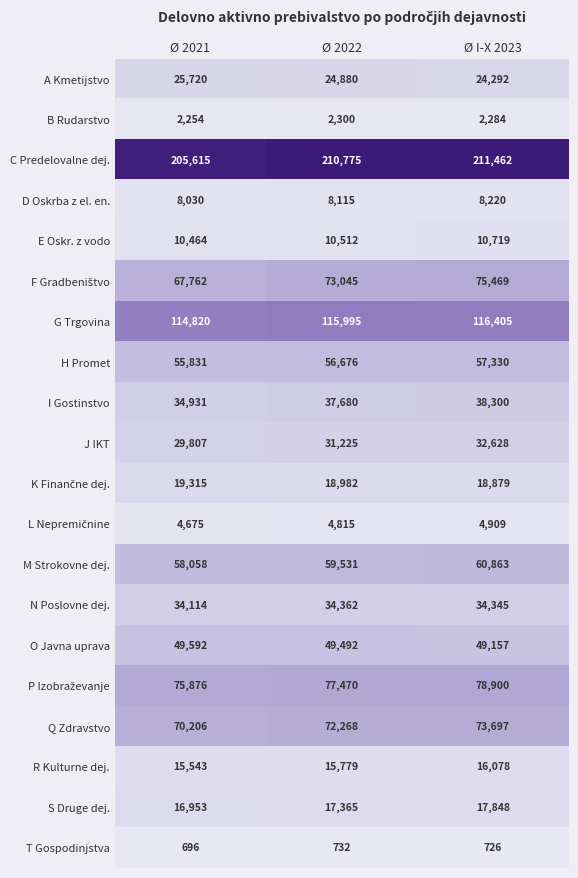

True or false: R Kulturne dej. has a value of 28870 at Ø I-X 2023.

False